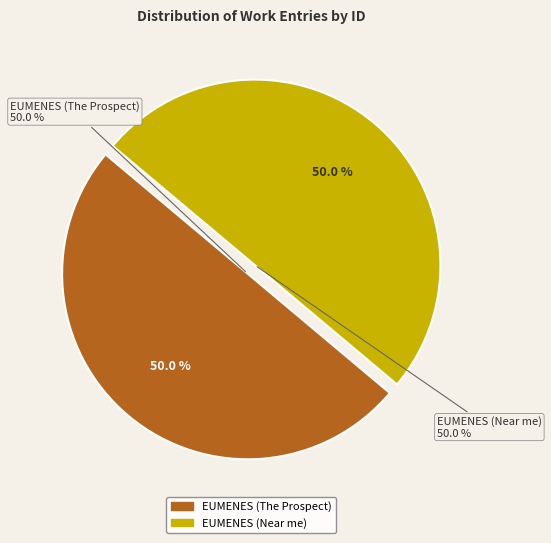

Which category has the smallest portion of the pie?

EUMENES (The Prospect)